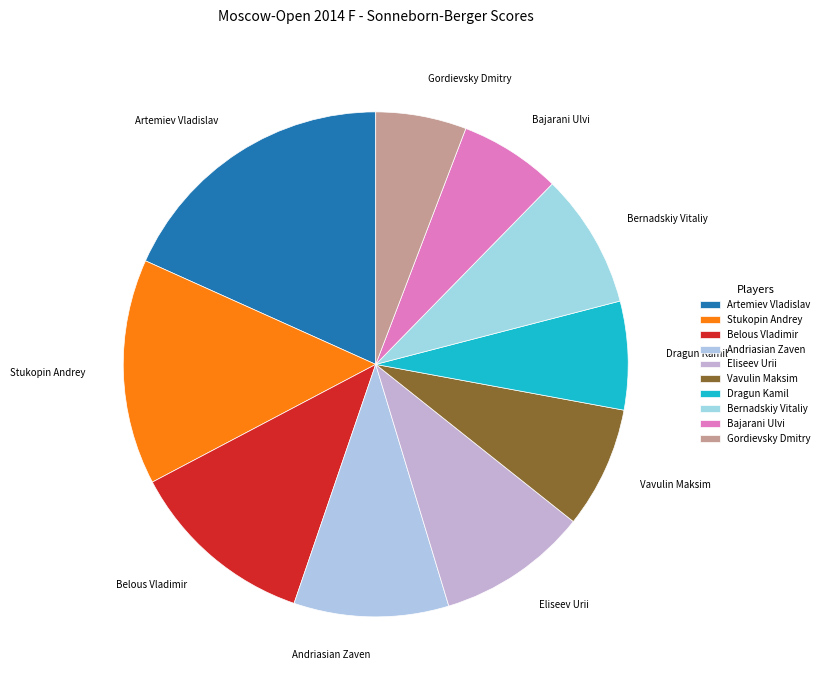

What portion of the pie excludes Bernadskiy Vitaliy?

91.4%